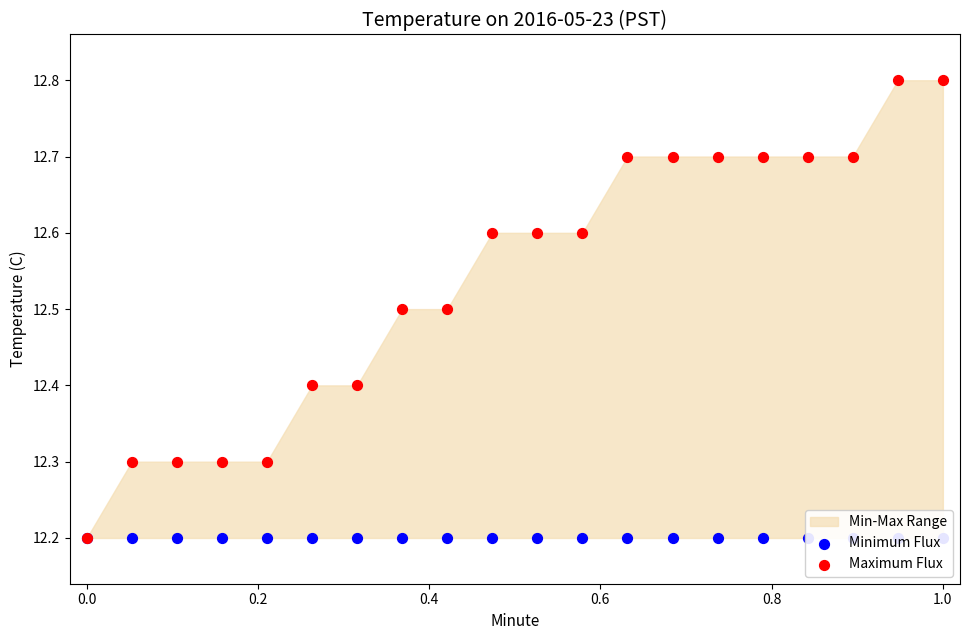

Which series has the largest total across all categories?

Maximum Flux